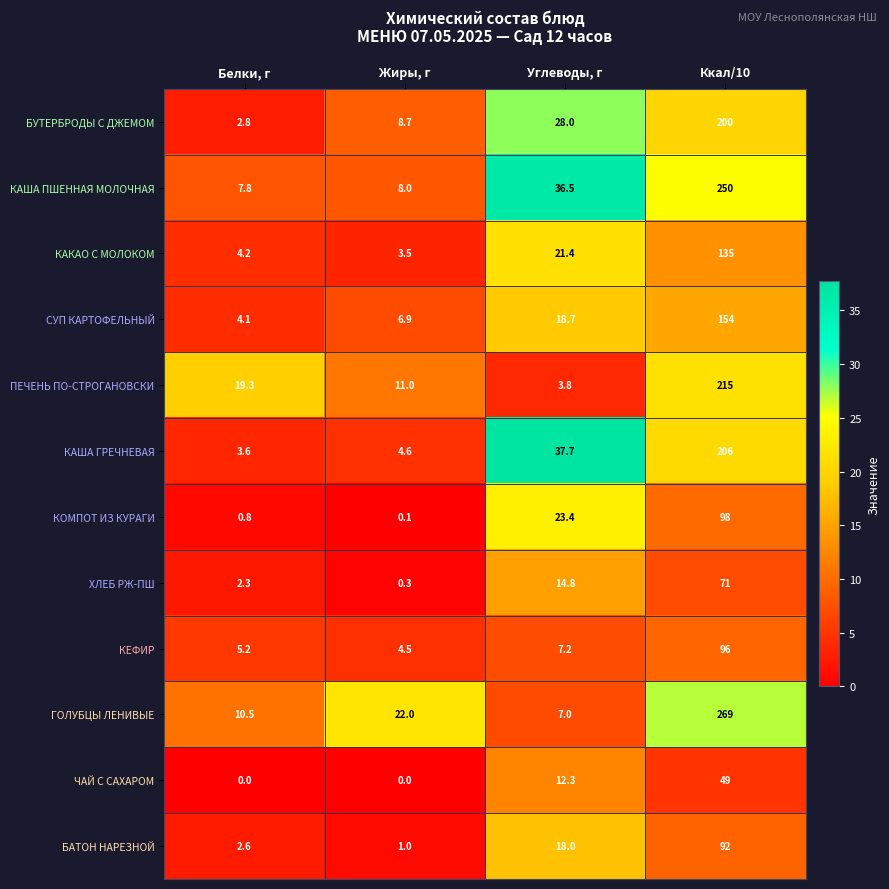

Is it true that СУП КАРТОФЕЛЬНЫЙ equals 6.9 at Белки, г?

False